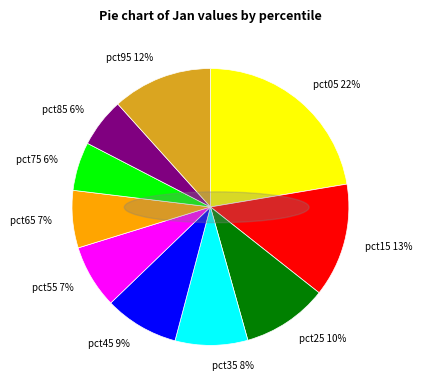

Count the number of slices in the pie.

10